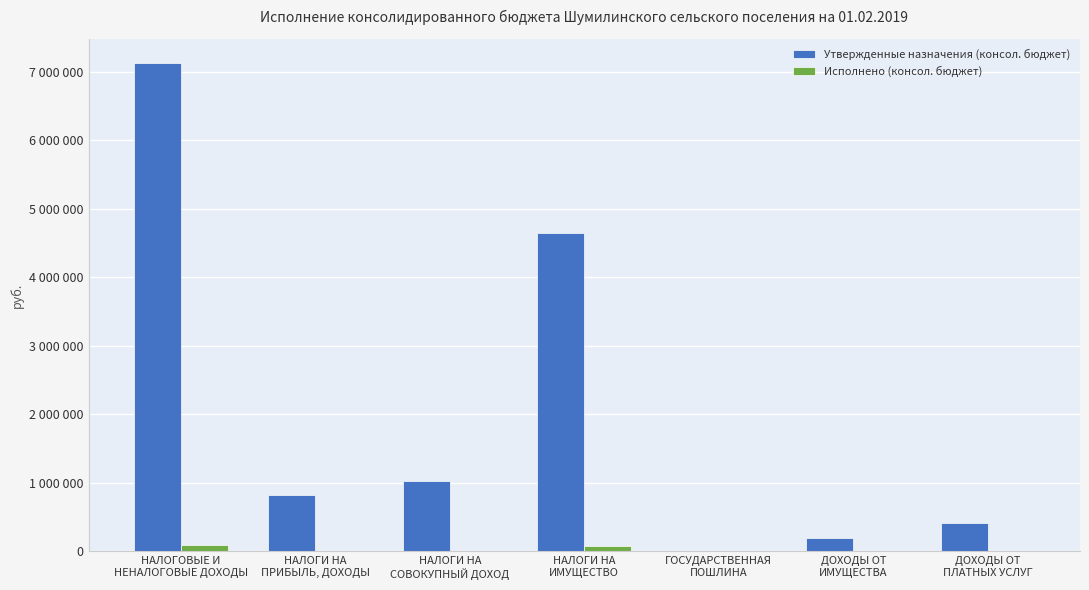

Which has a higher value, ДОХОДЫ ОТ
ИМУЩЕСТВА or ГОСУДАРСТВЕННАЯ
ПОШЛИНА?

ДОХОДЫ ОТ
ИМУЩЕСТВА